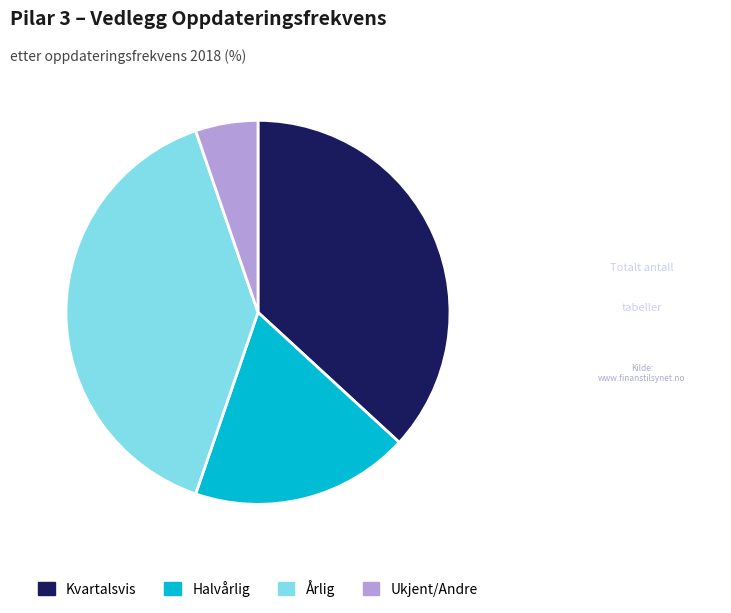

Count the number of slices in the pie.

4